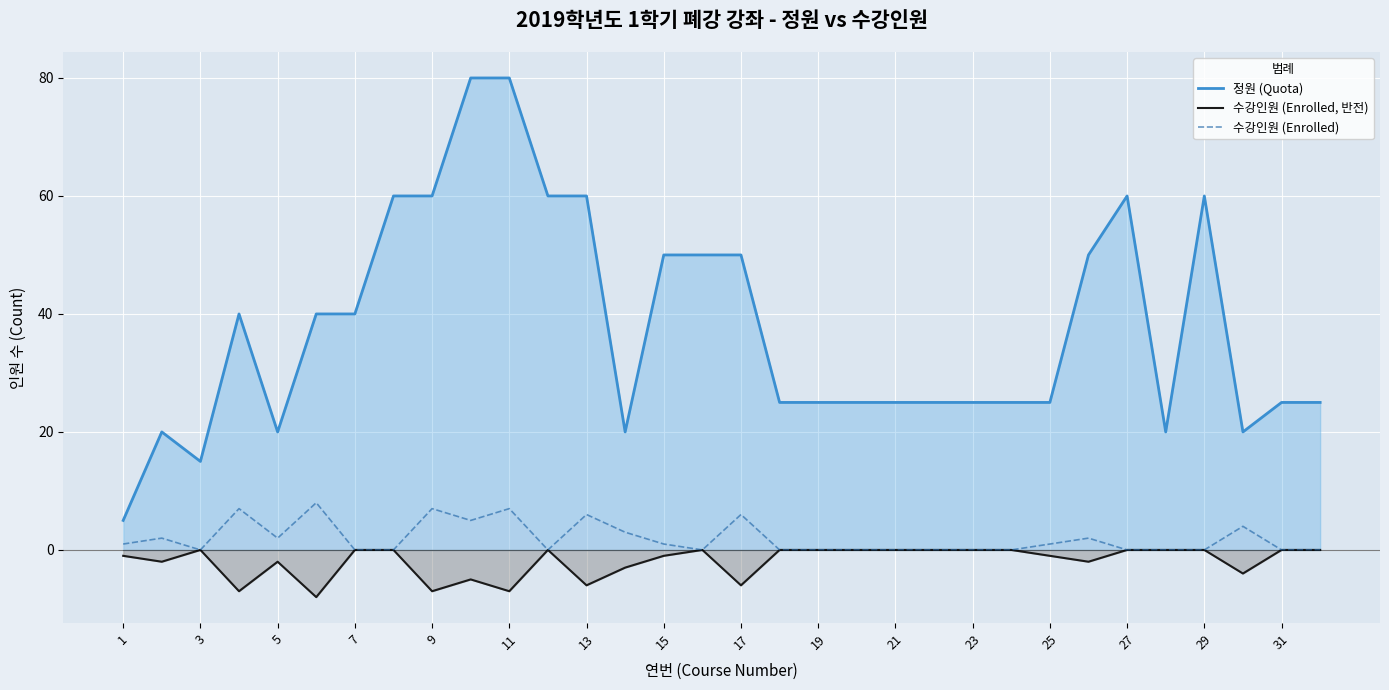

True or false: 수강인원 (Enrolled, 반전) has a value of 0 at 19.

True